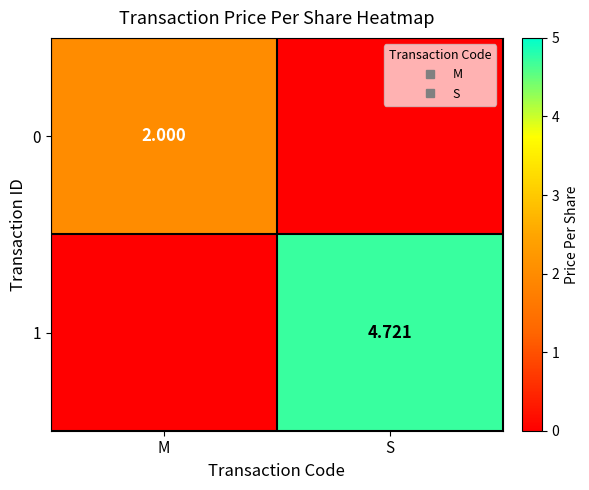

How many positive values does the 1 series have?

1